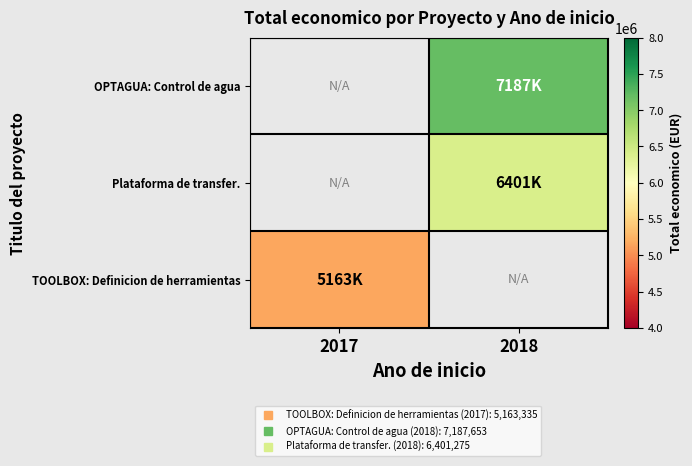

The value of OPTAGUA: Control de agua at 2018 is 7187653.0. True or false?

True